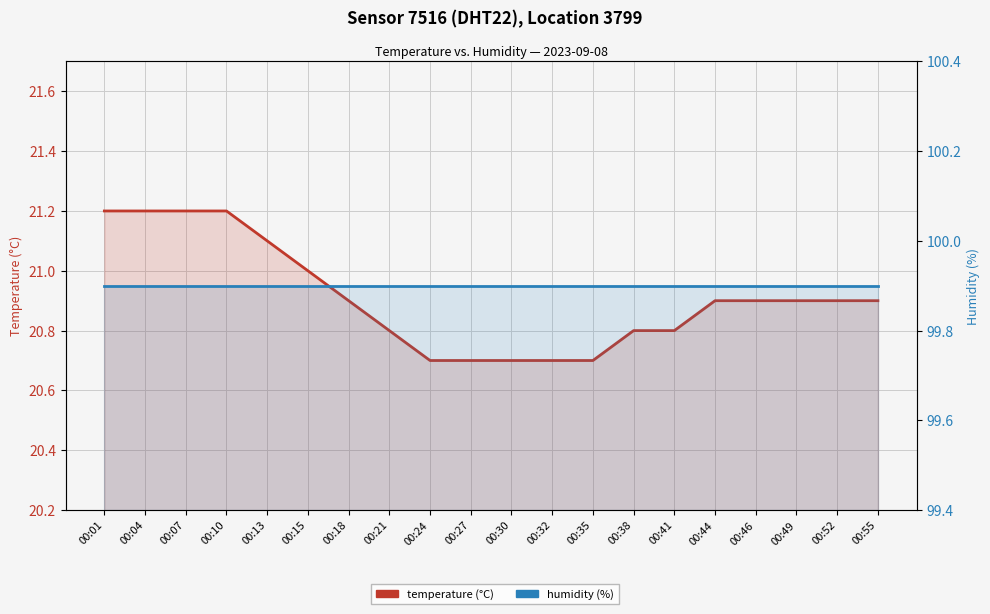

Rank the series at 00:44 from highest to lowest value.

humidity, temperature